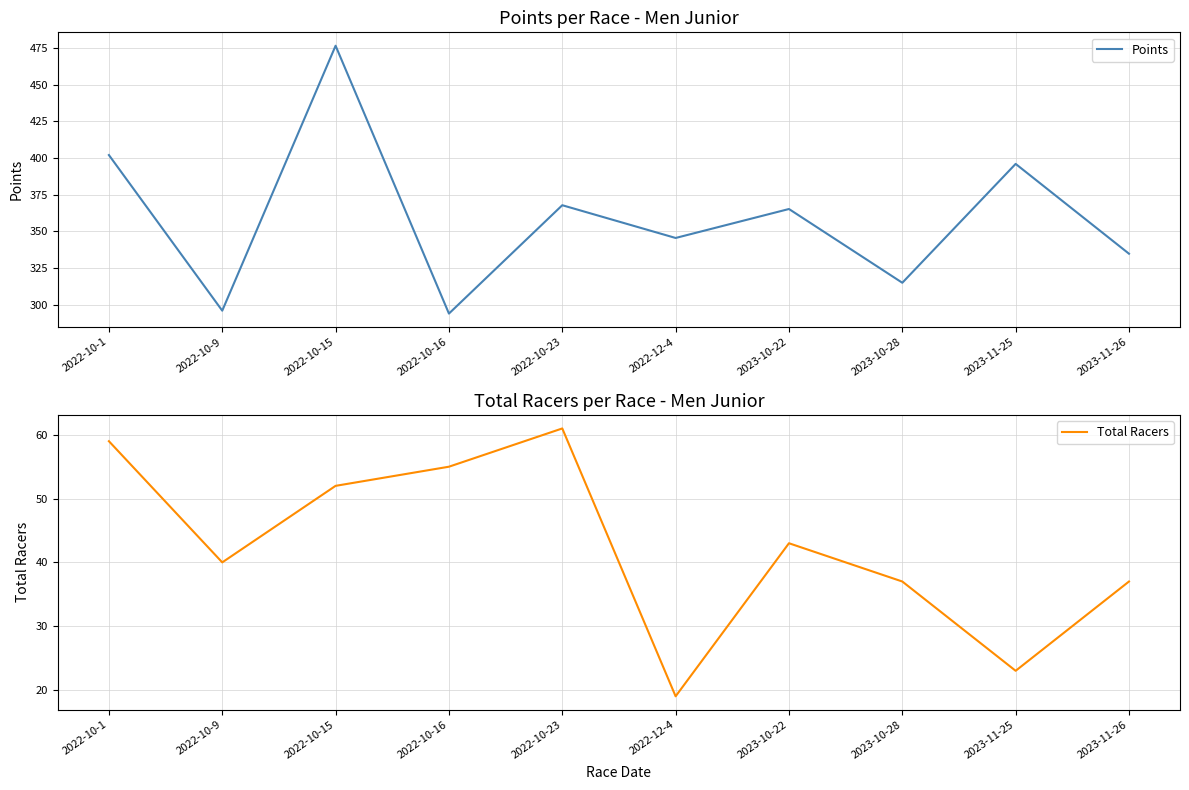

Which series changed the most between 2022-10-1 and 2022-10-15?

Points